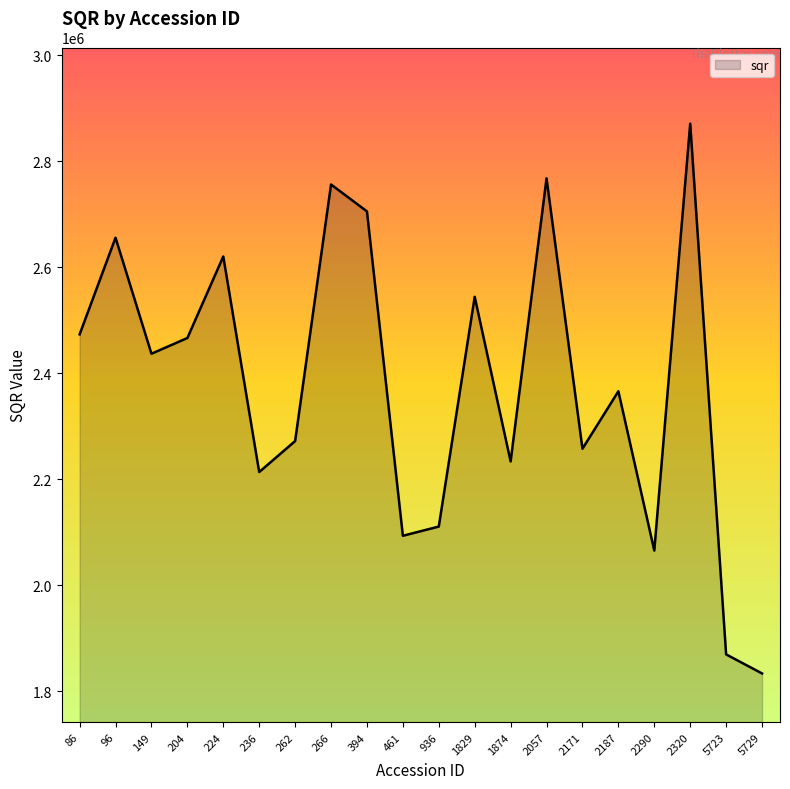

Count the number of categories in the chart.

20